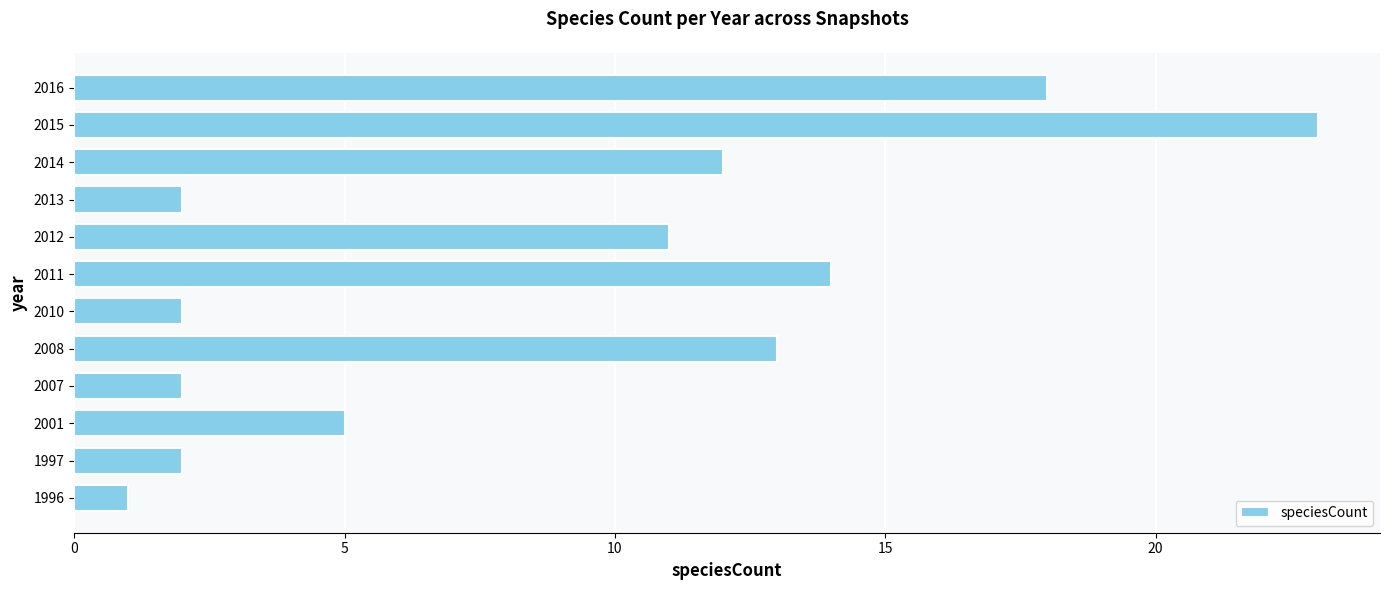

How many bars are there in total?

12